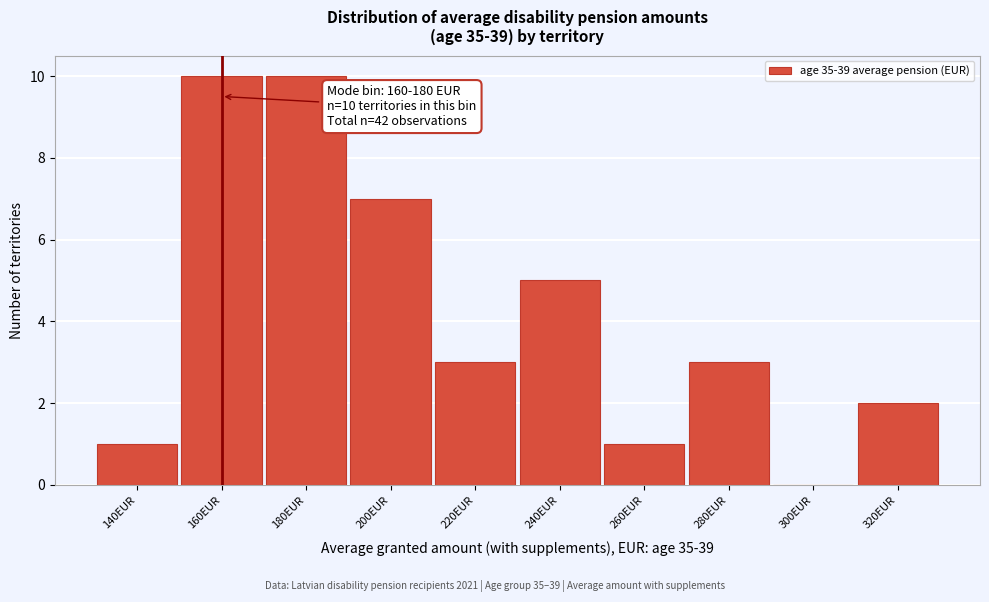

Reading left to right, extract all data points from this chart.

140EUR=1	160EUR=10	180EUR=10	200EUR=7	220EUR=3	240EUR=5	260EUR=1	280EUR=3	300EUR=0	320EUR=2